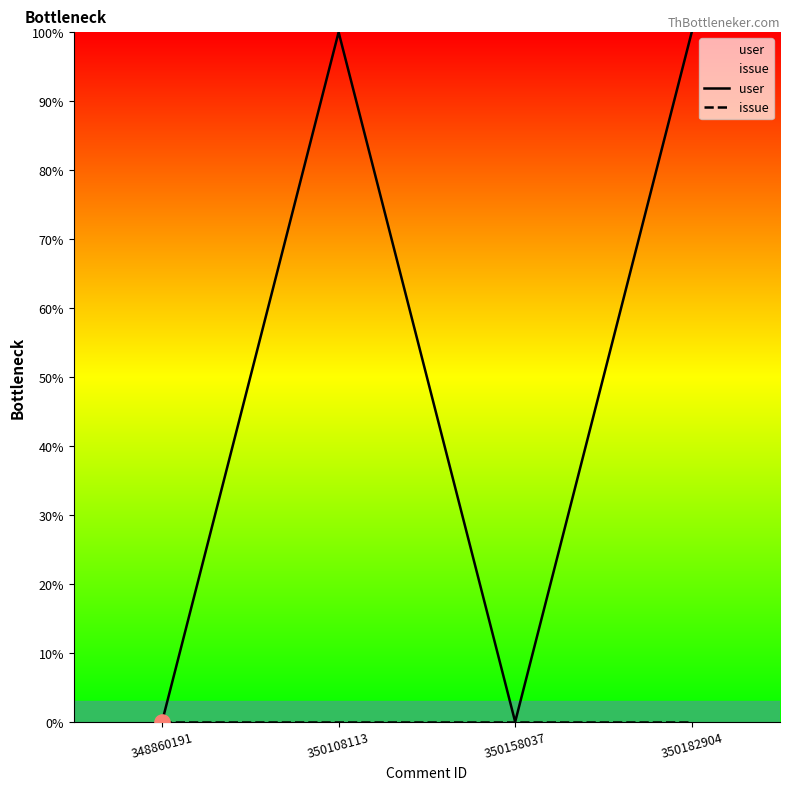

What is the total value across all series at 350108113?

100.0